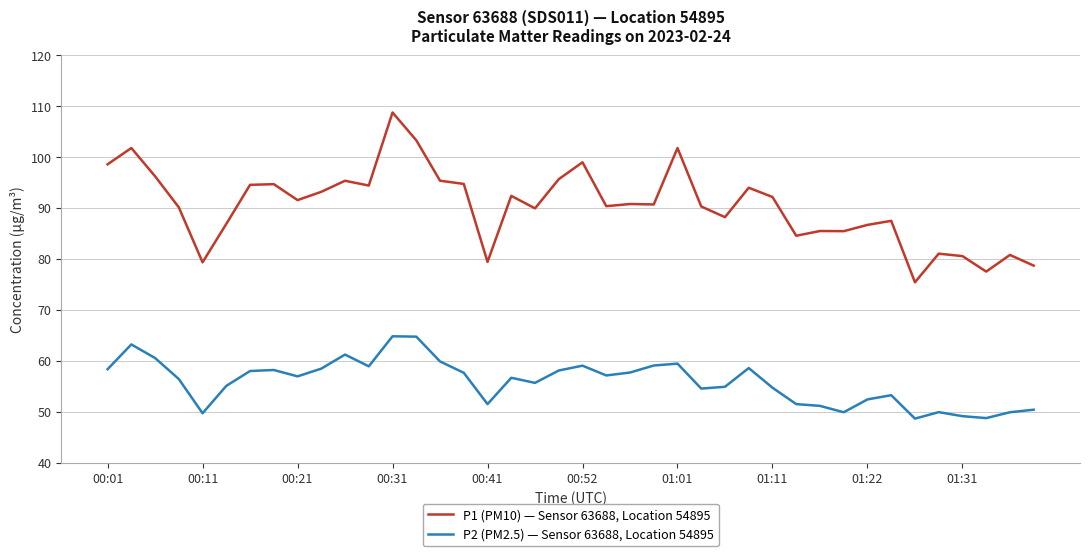

What is the highest value of the P2 (PM2.5) — Sensor 63688, Location 54895 series?

64.8